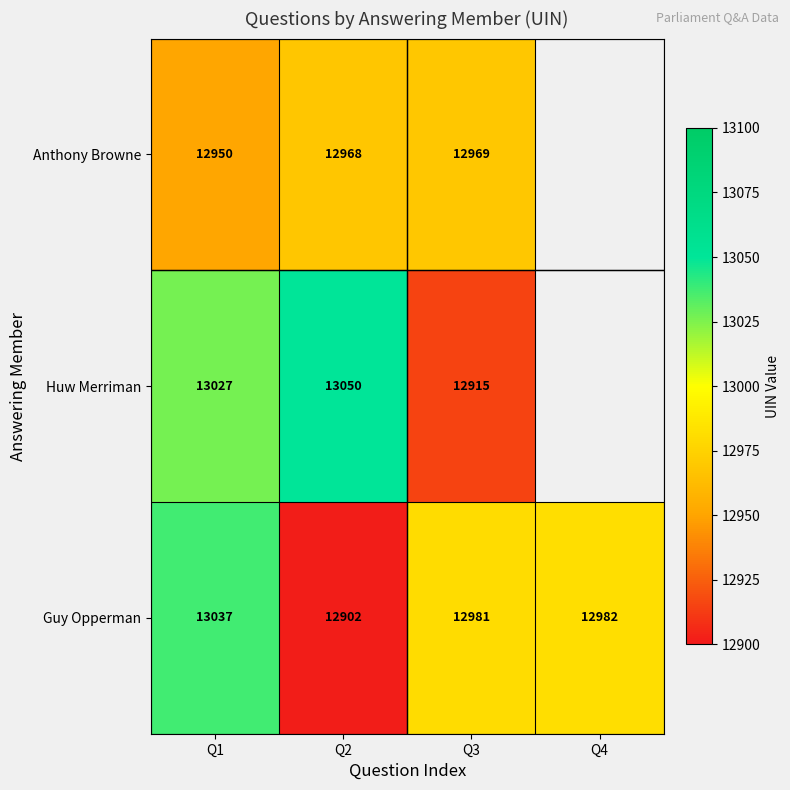

At Q2, list the series in order from largest to smallest.

Huw Merriman, Anthony Browne, Guy Opperman